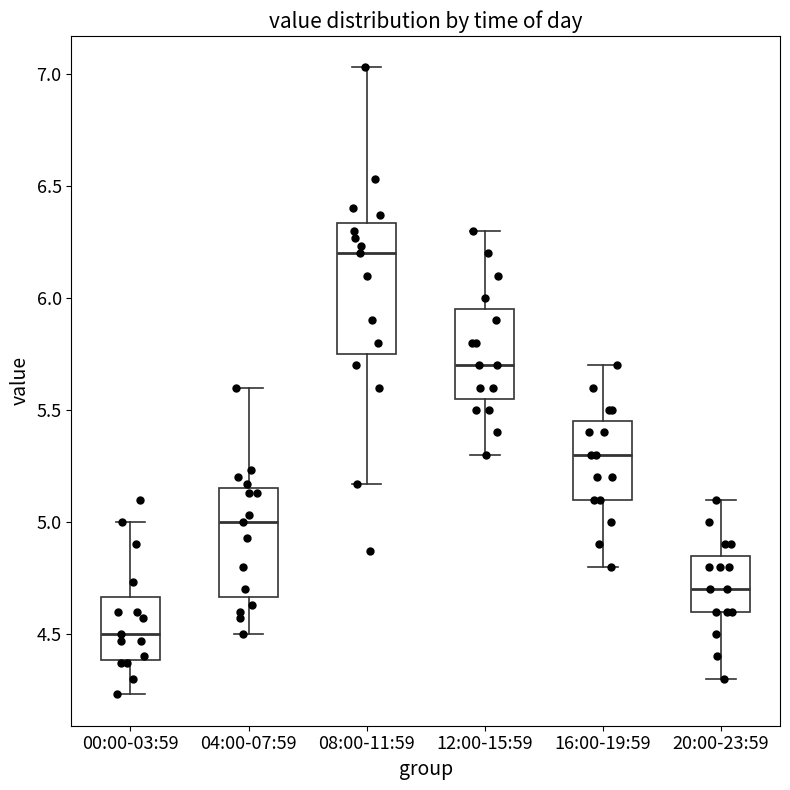

Reading left to right, transcribe this box plot: for each box, give where its median line is, the range the box spans, and where its two whiskers end, as read against the y-axis. The values are not printed on the chart, so give them approximately, as read against the axis.

00:00-03:59: median 4.50, box 4.40 to 4.65, whiskers 4.25 to 5.00
04:00-07:59: median 5.00, box 4.65 to 5.15, whiskers 4.50 to 5.60
08:00-11:59: median 6.20, box 5.75 to 6.35, whiskers 5.15 to 7.05
12:00-15:59: median 5.70, box 5.55 to 5.95, whiskers 5.30 to 6.30
16:00-19:59: median 5.30, box 5.10 to 5.45, whiskers 4.80 to 5.70
20:00-23:59: median 4.70, box 4.60 to 4.85, whiskers 4.30 to 5.10